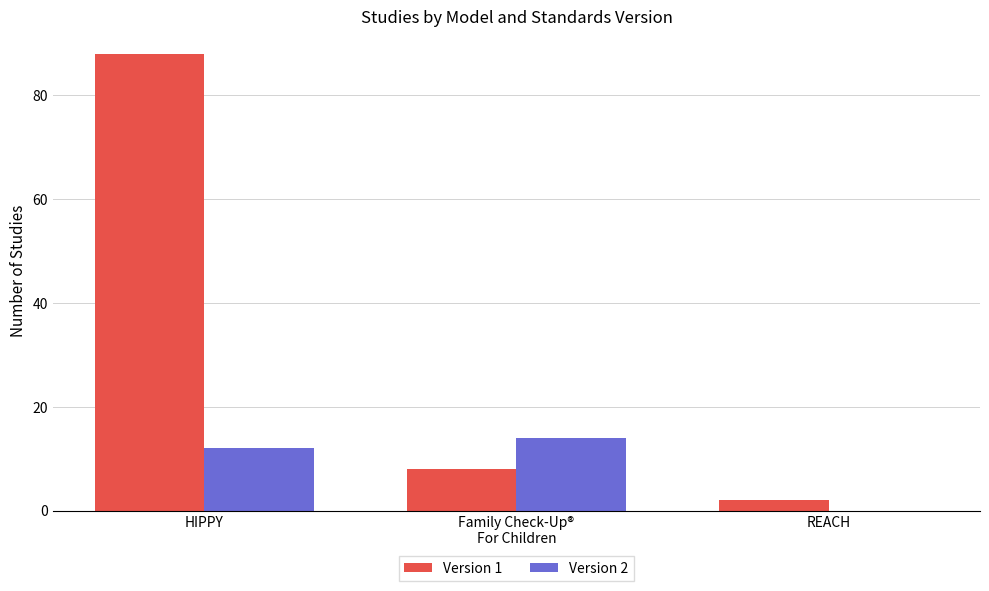

How many groups of bars are there?

3